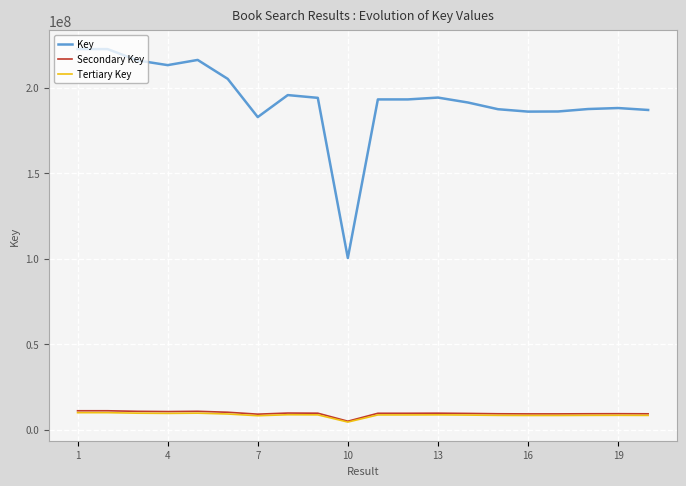

Which series has the largest total across all categories?

Key